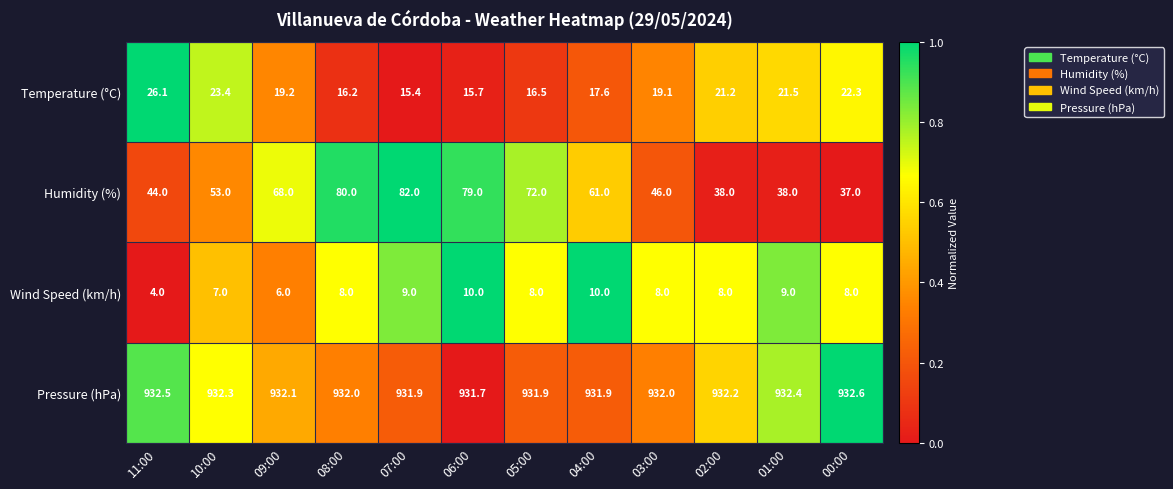

At how many categories does at least one series exceed 574?

12